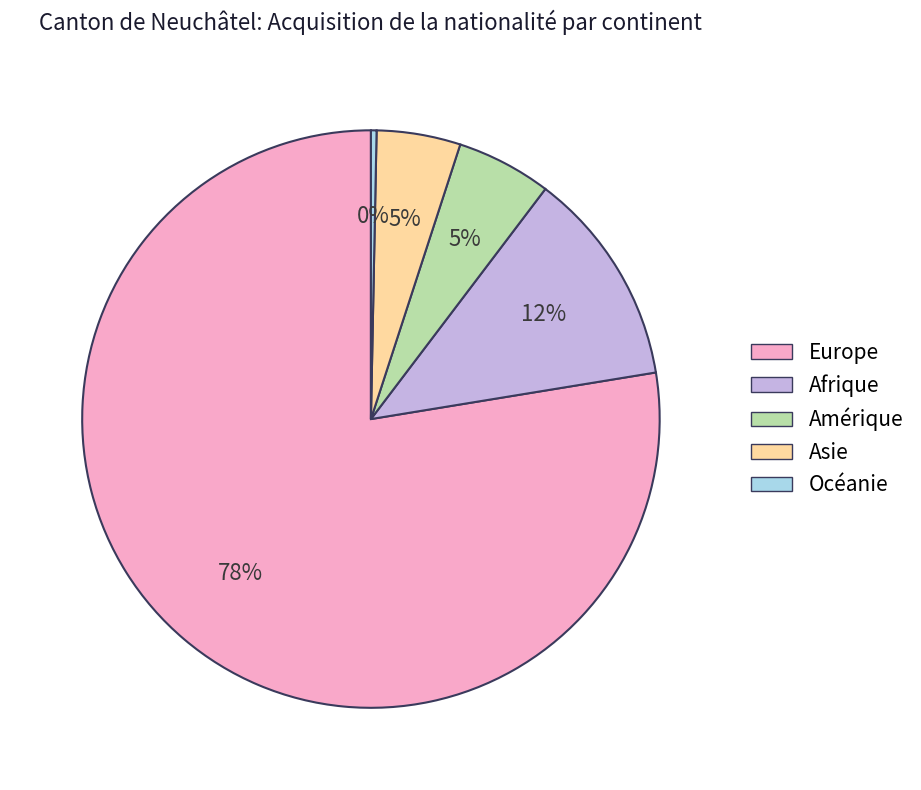

Count the number of slices in the pie.

5